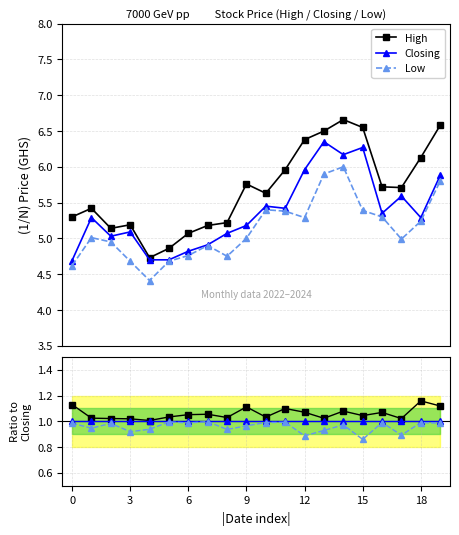

What is the spread (max minus min) of values at 11?

0.1